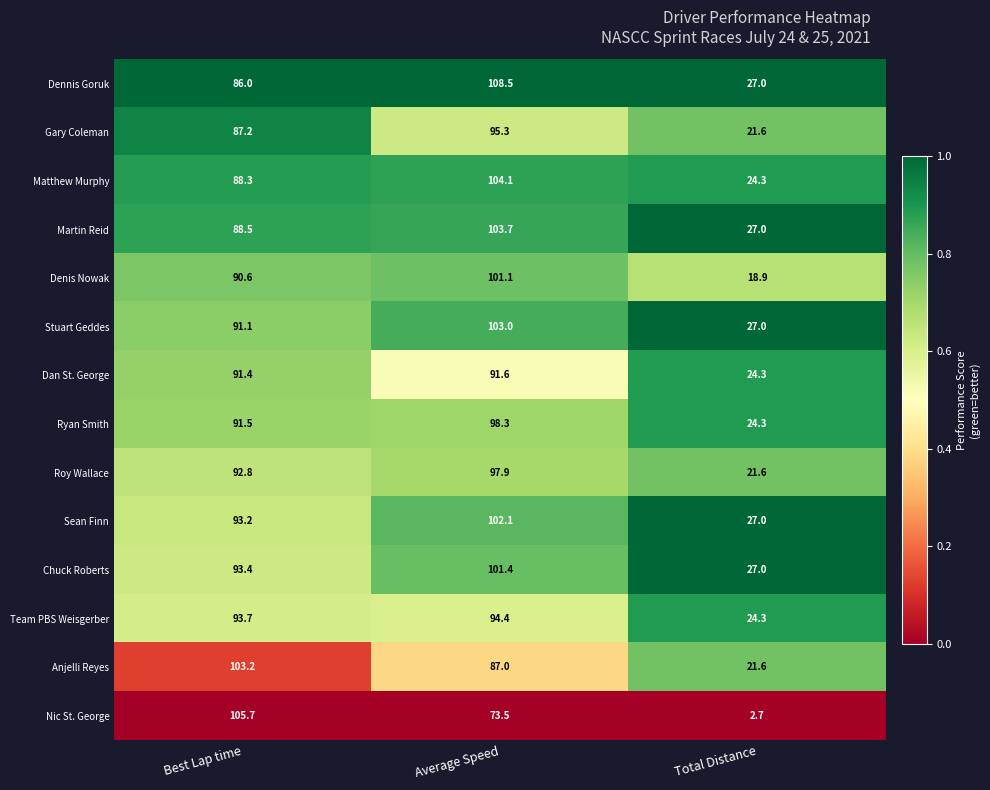

At which category is the sum across all series the highest?

Average Speed